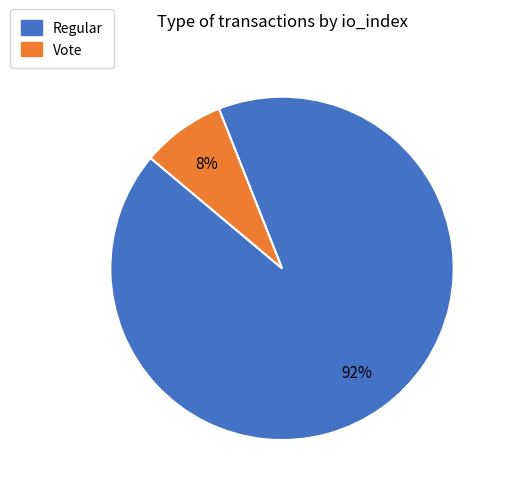

To the nearest percent, what is the difference between the largest and smallest slice percentages?

84%